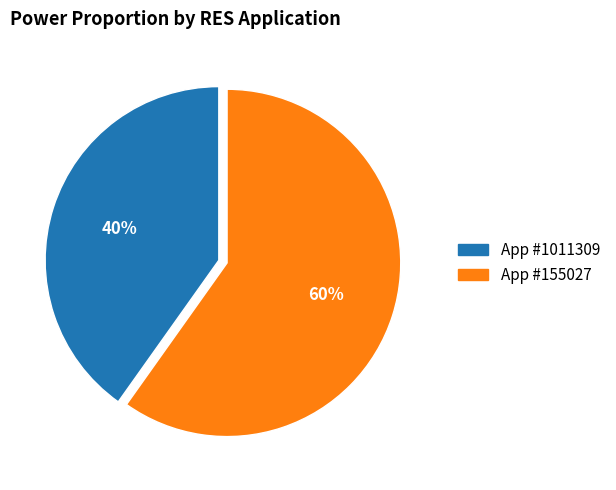

Is there any slice that represents more than half of the pie?

Yes